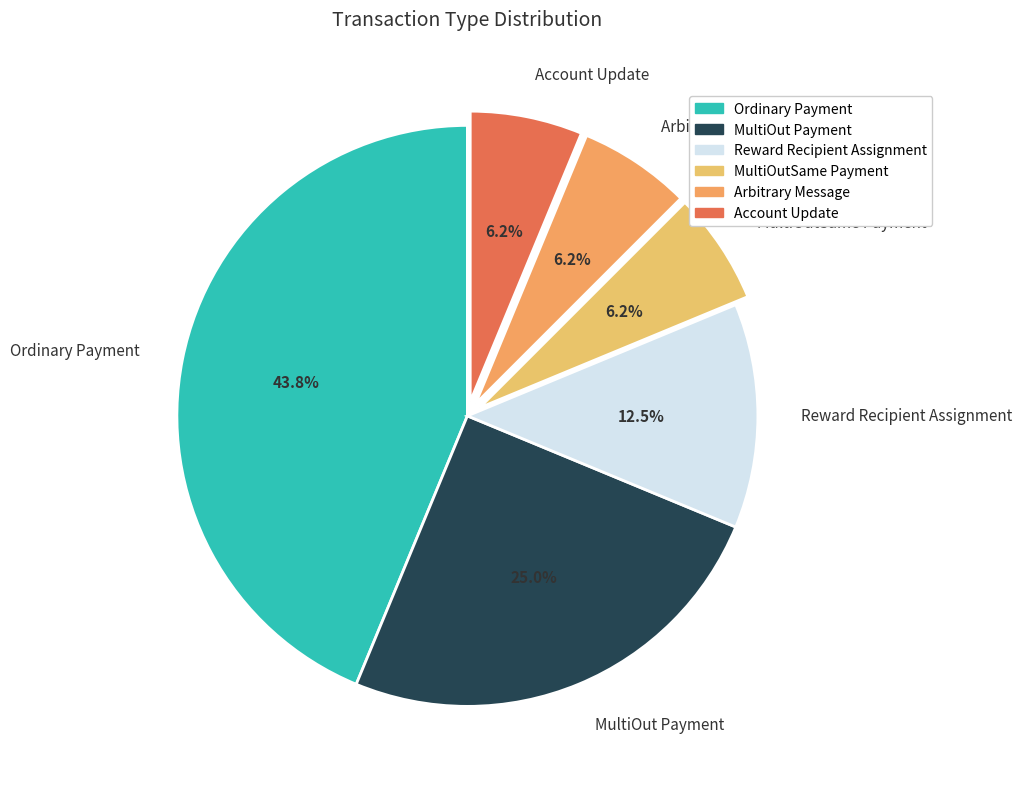

To the nearest percent, what is the combined percentage of MultiOutSame Payment and MultiOut Payment?

31%